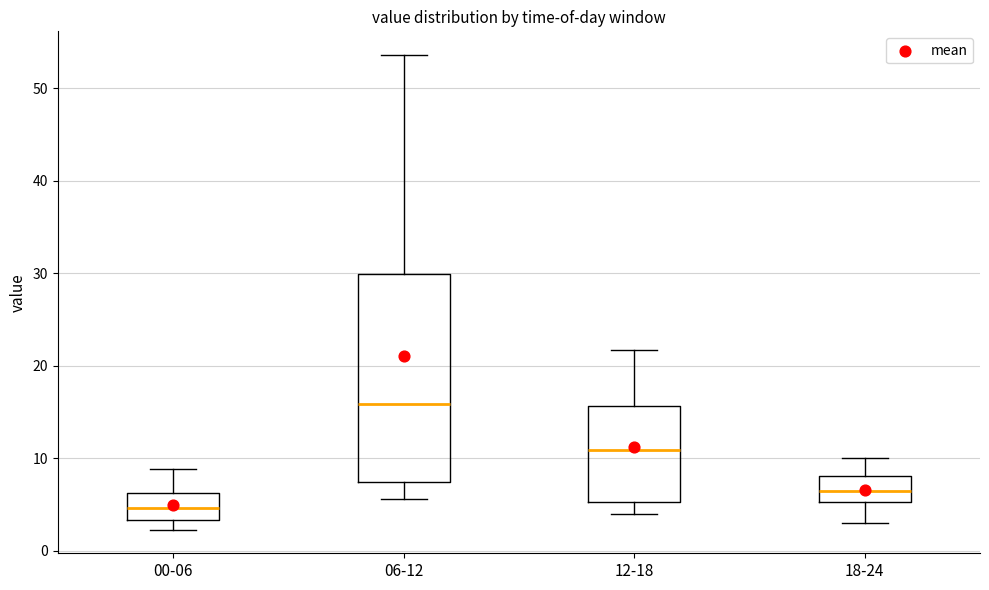

Reading left to right, read every box against the y-axis: the position of its median line, the range the box covers, and the ends of its whiskers. The values are not printed on the chart, so give them approximately, as read against the axis.

00-06: median 5, box 3 to 6, whiskers 2 to 9
06-12: median 16, box 7 to 30, whiskers 6 to 54
12-18: median 11, box 5 to 16, whiskers 4 to 22
18-24: median 7, box 5 to 8, whiskers 3 to 10